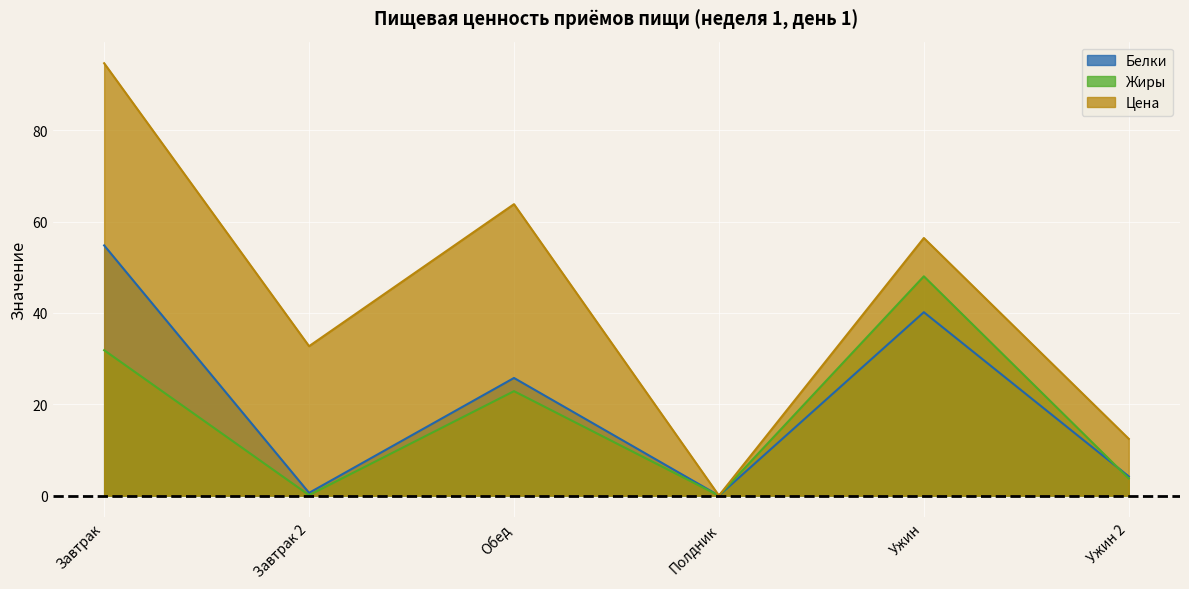

Is the value of Белки at Ужин 2 greater than the value of Жиры at Завтрак 2?

Yes